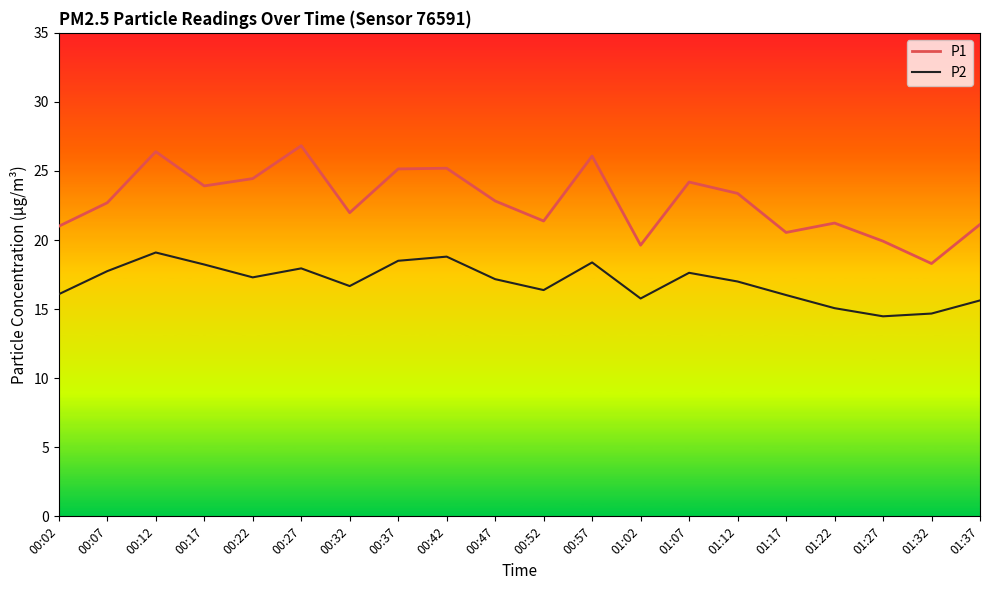

True or false: P1 has a value of 21.1 at 01:37.

True